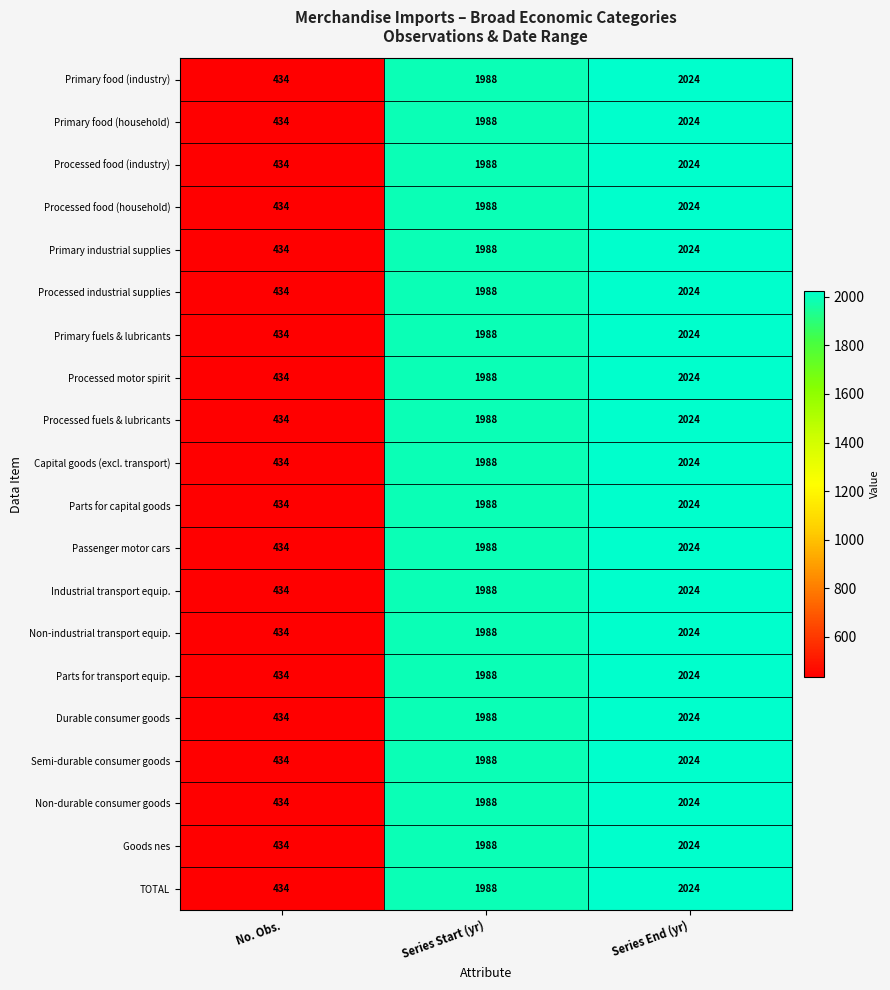

Which label corresponds to the largest value in the chart?

Series End (yr)